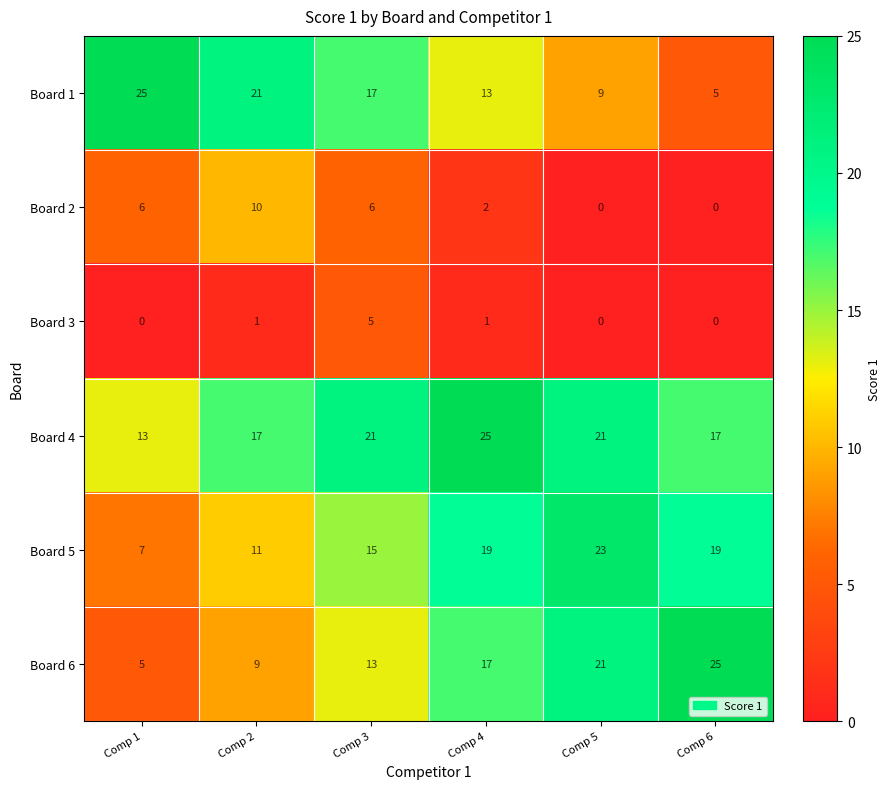

The Board 2 series shows 0 at Comp 5. True or false?

True